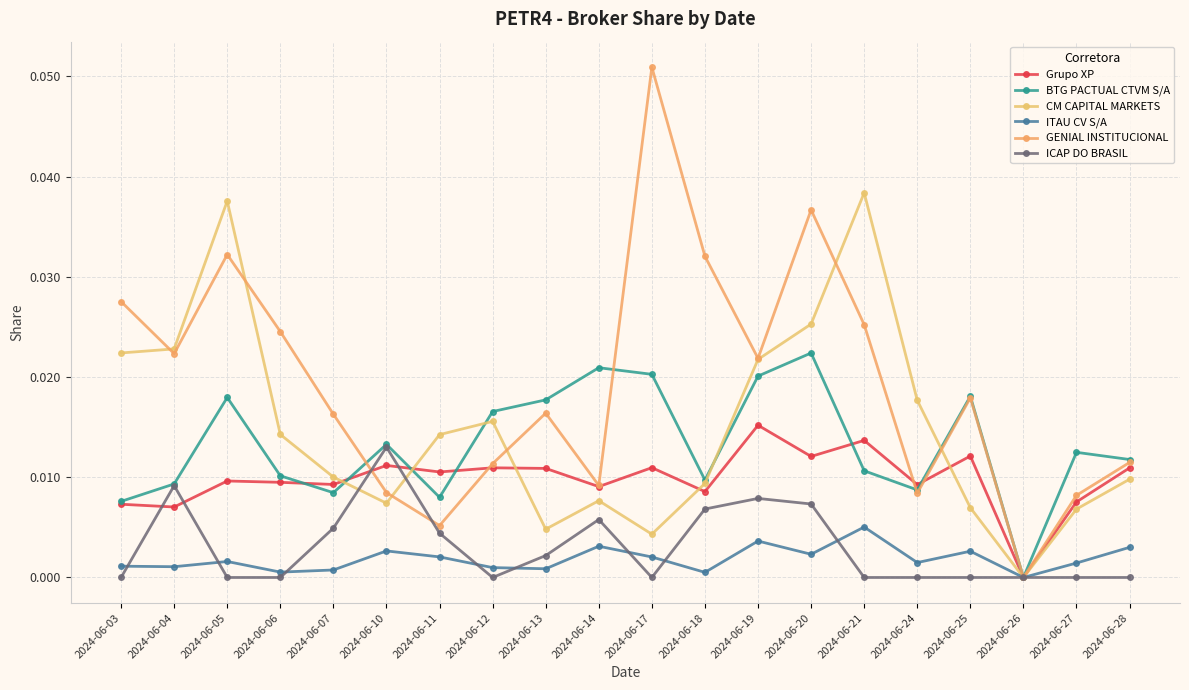

Which series has the largest total across all categories?

GENIAL INSTITUCIONAL